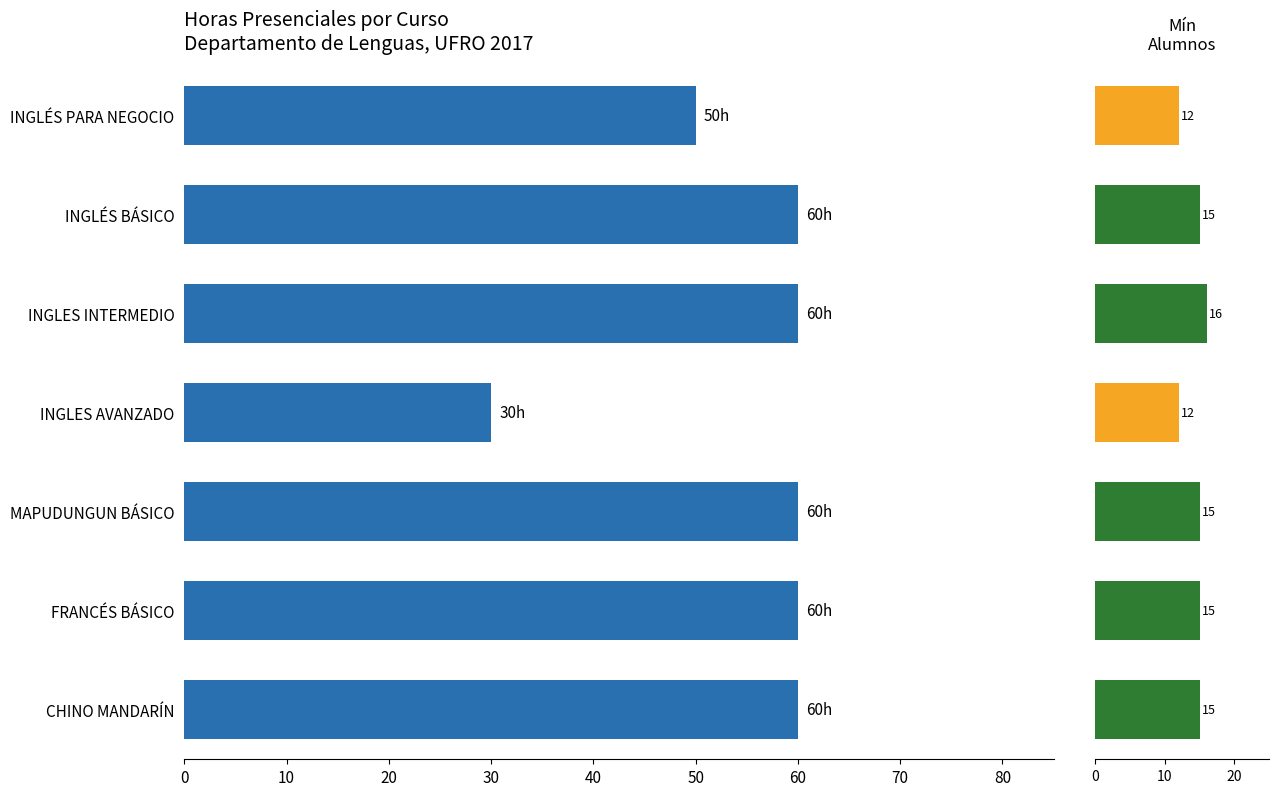

Are the bars grouped side by side (vs. stacked)?

Yes